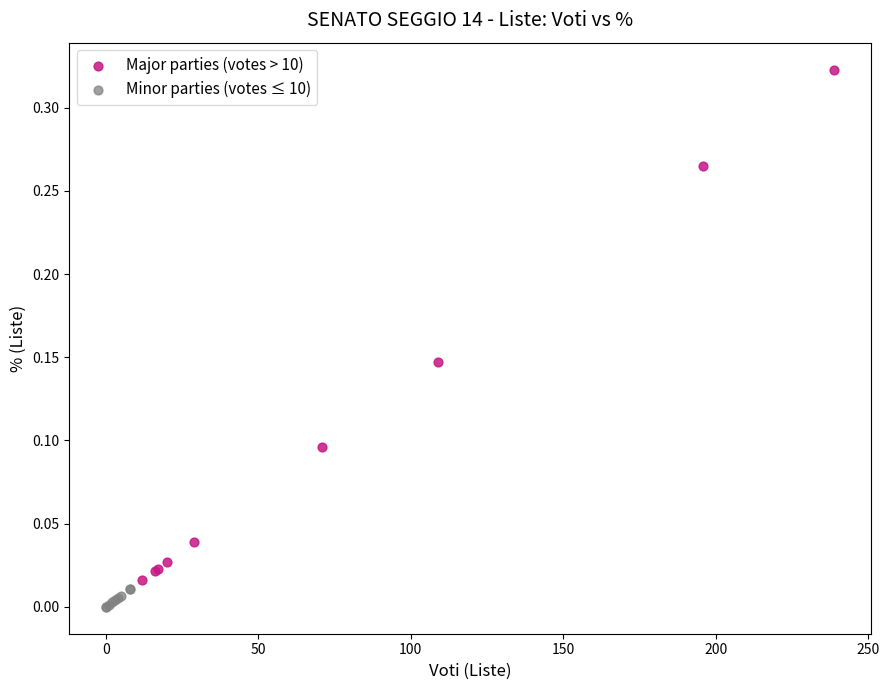

Which series reaches the minimum Y coordinate?

Minor parties (votes ≤ 10)